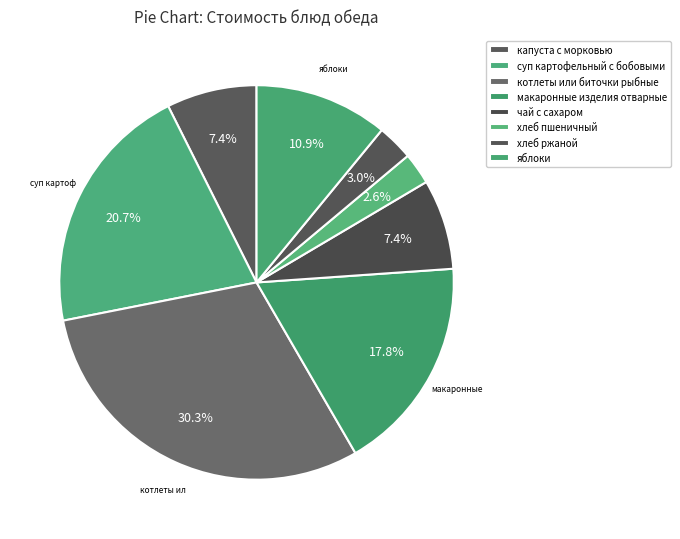

Is the sum of чай с сахаром and макаронные изделия отварные greater than half?

No